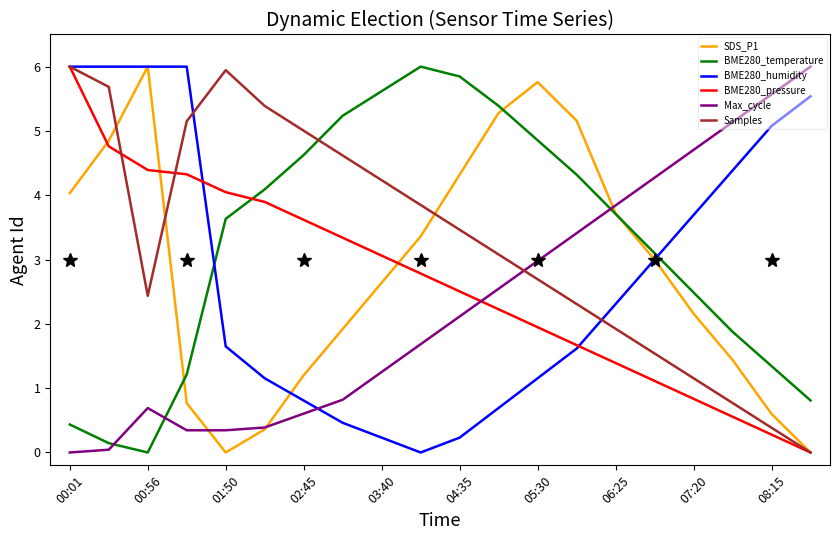

What is the maximum value shown in the chart?

6.0